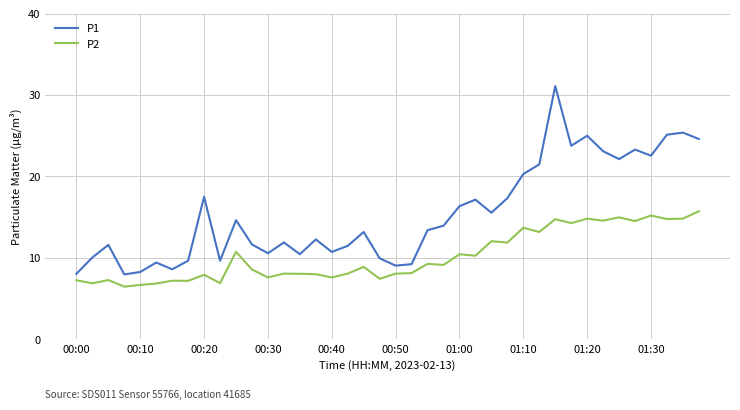

What is the minimum value for P1?

8.0